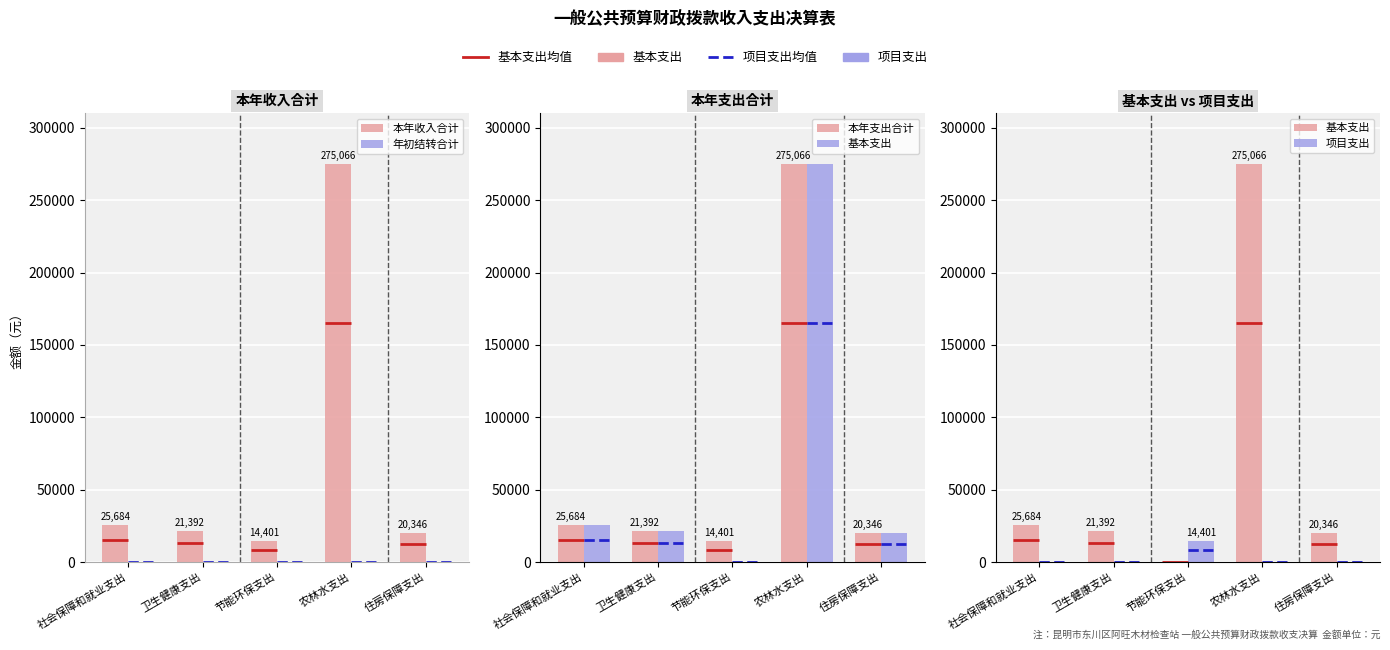

What position from the right is 节能环保支出?

3